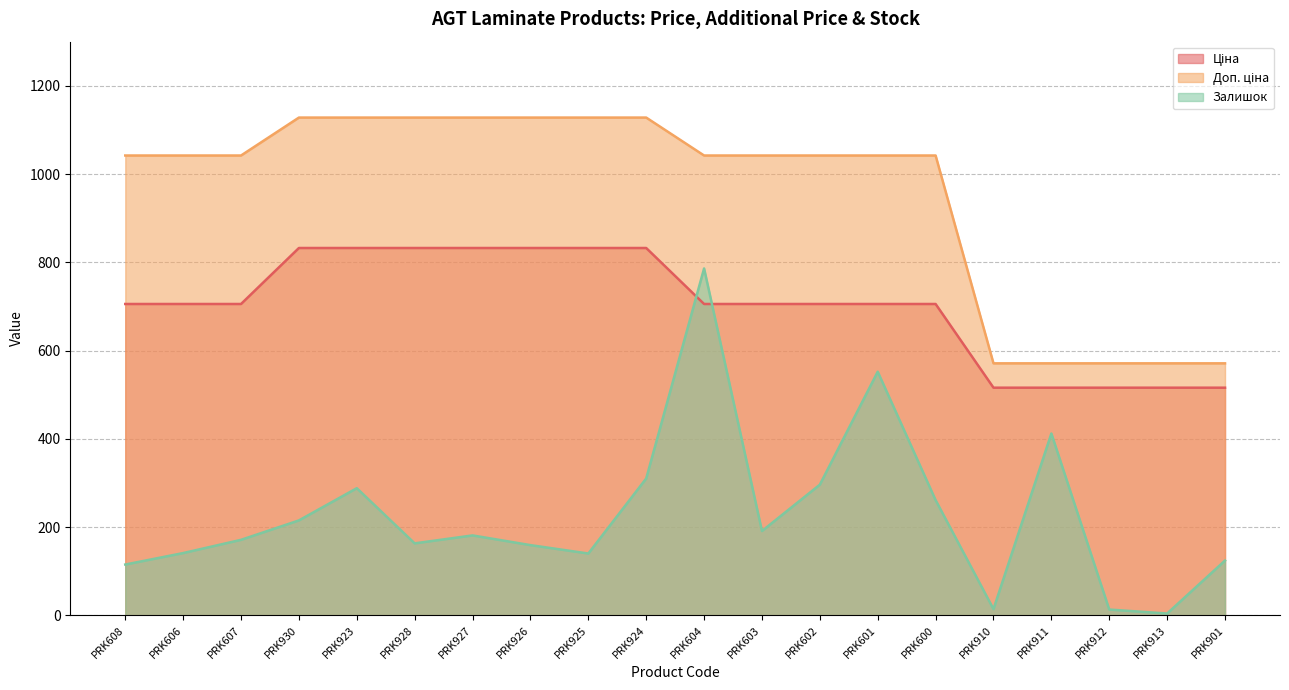

Which has a higher value, PRK901 or PRK604?

PRK604